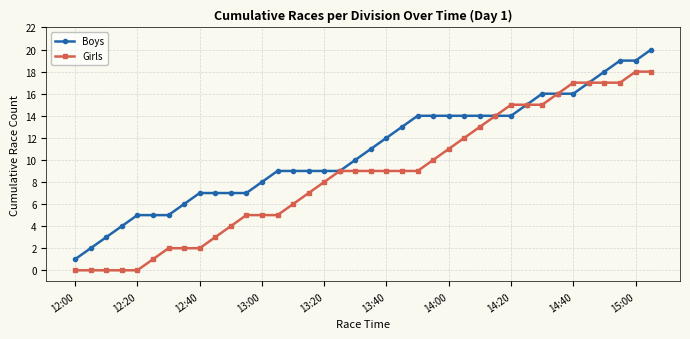

What is the greatest value displayed?

20